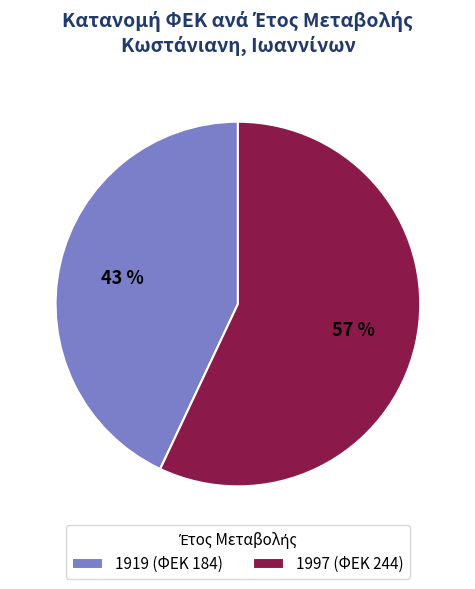

Which category has the biggest portion of the pie?

1997